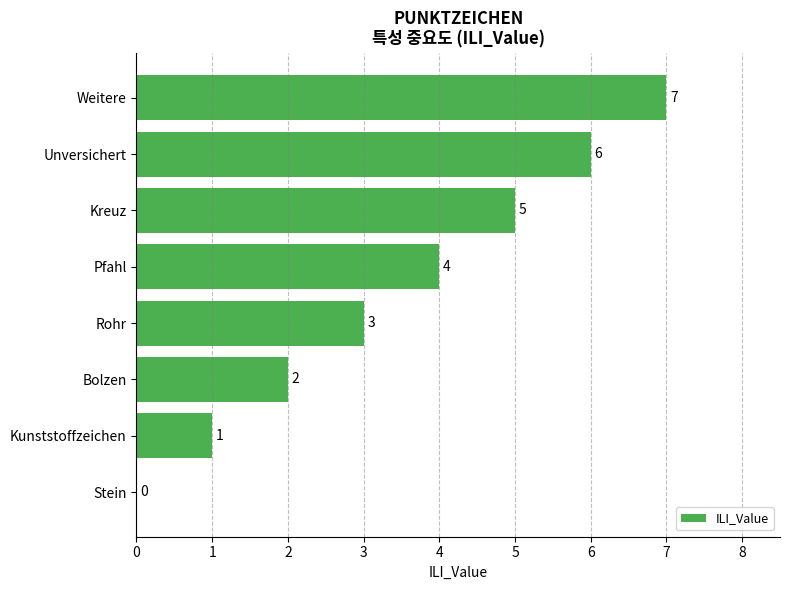

Approximately how many times larger is the value at Weitere compared to Kunststoffzeichen?

7.0